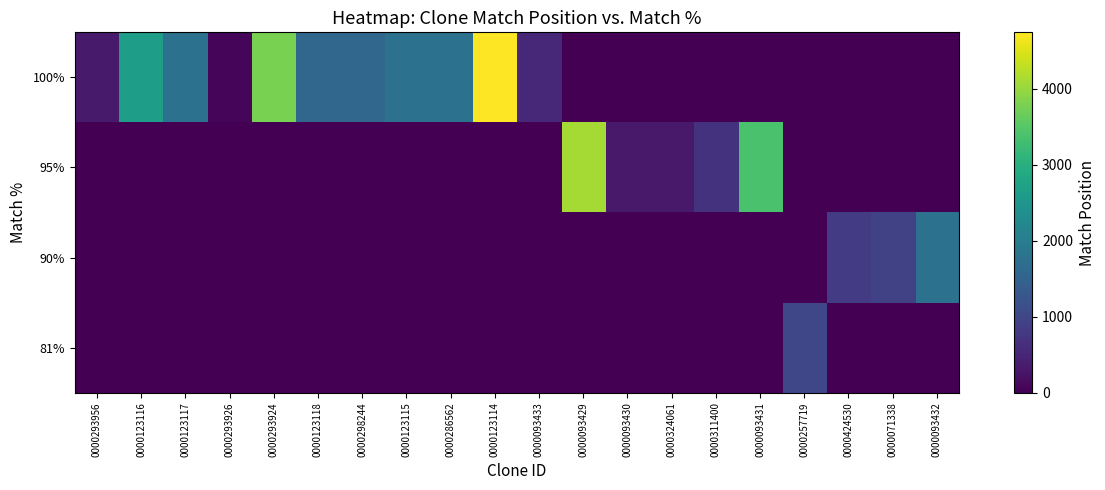

Which series has the largest total across all categories?

row_0